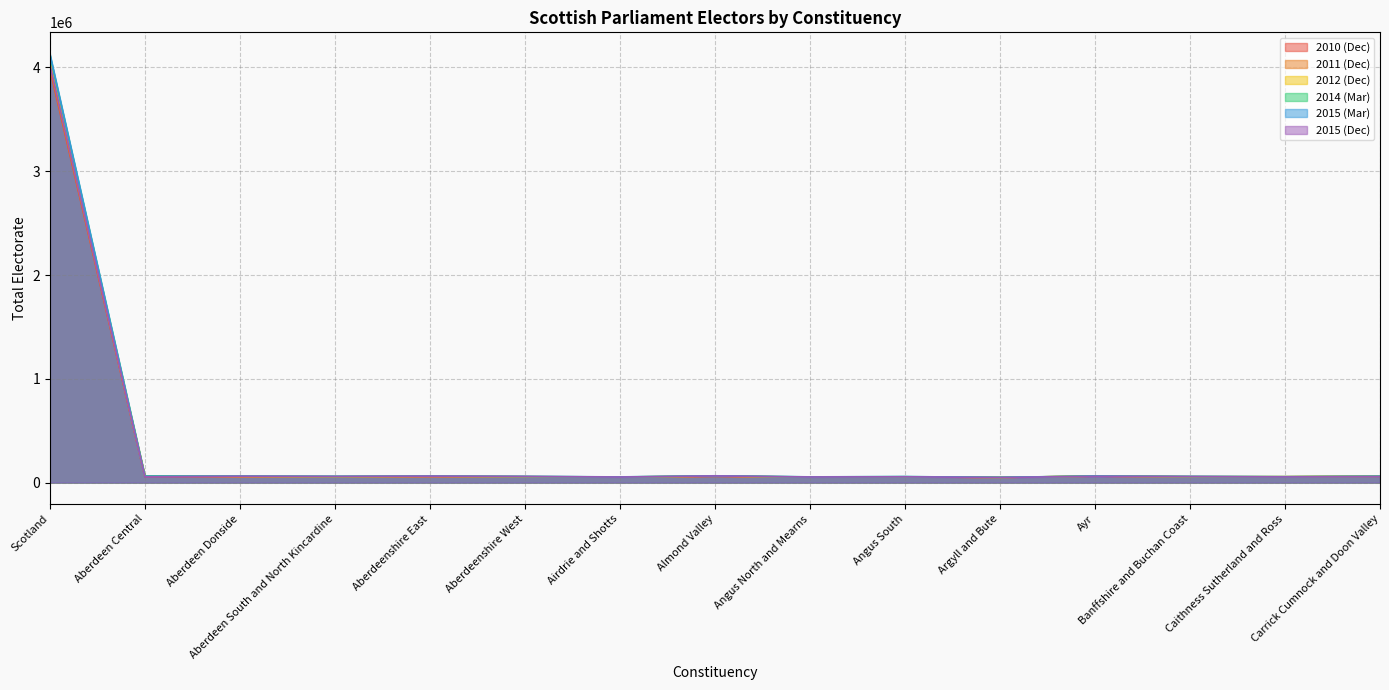

What is the difference between the 2015 (Dec) values at Scotland and Airdrie and Shotts?

3976811